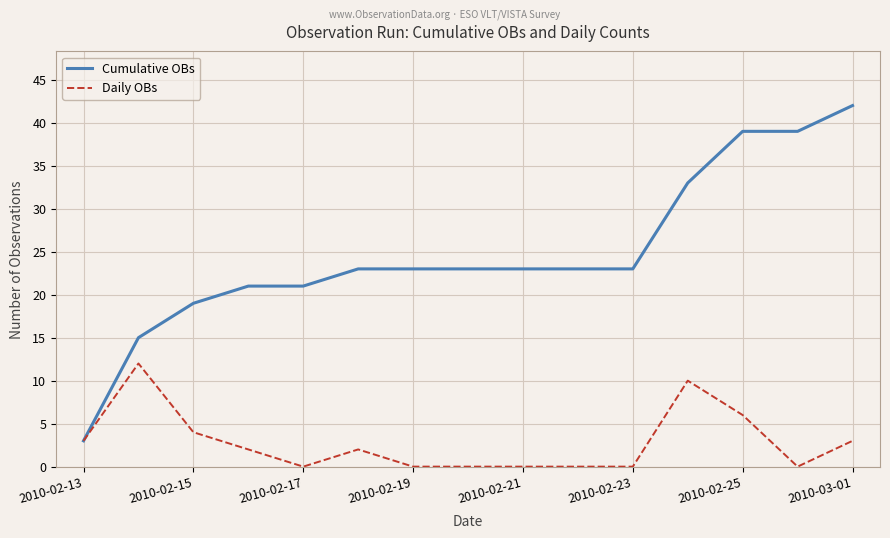

List the series in order of their overall mean, highest first.

Cumulative OBs, Daily OBs